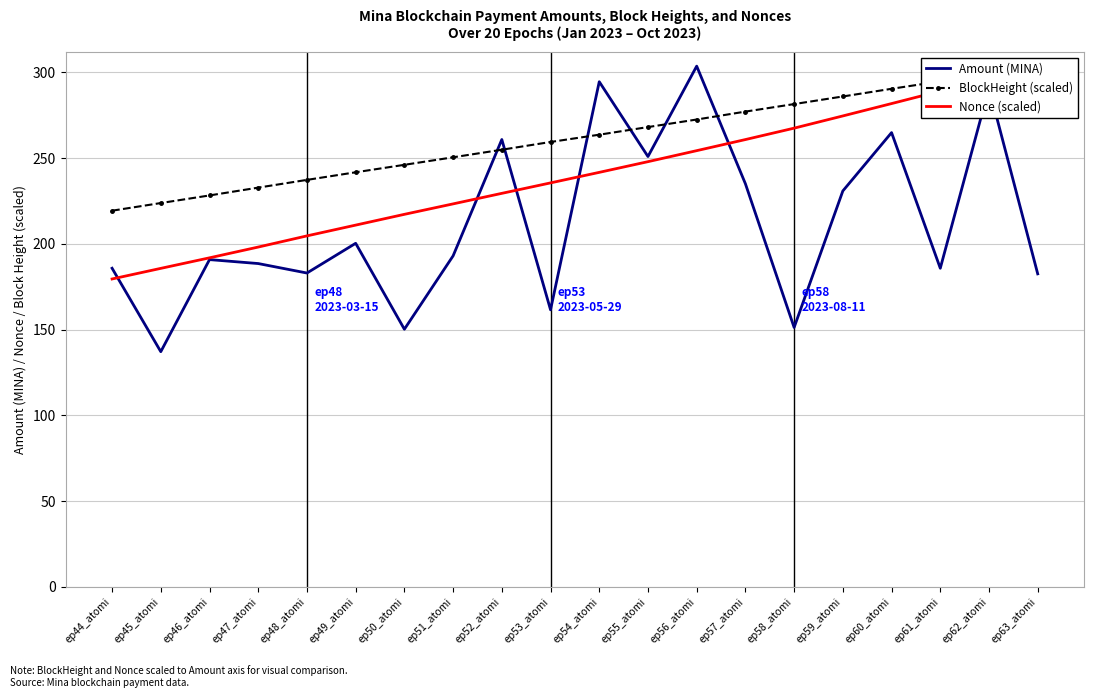

Which series ends up on top after the final intersection of Nonce (scaled) and Amount (MINA)?

Nonce (scaled)